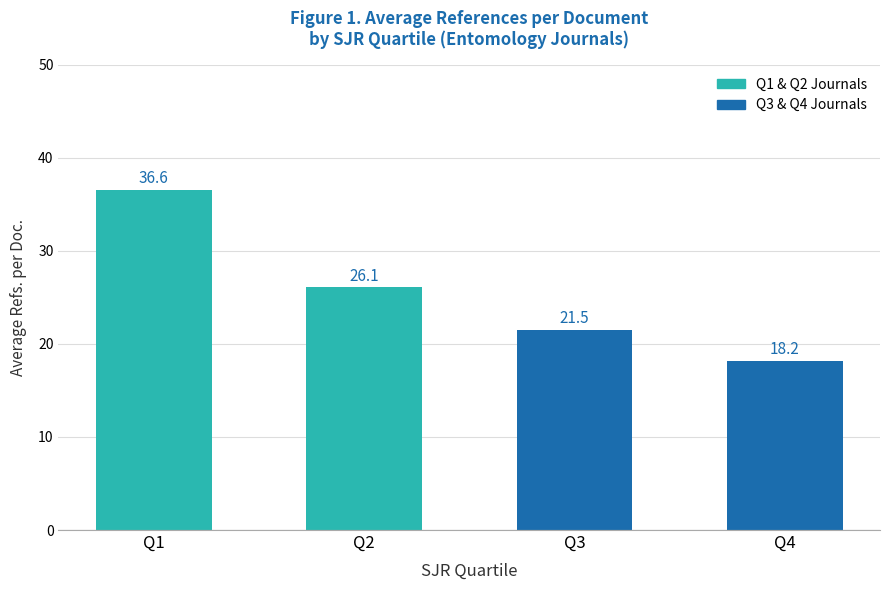

What is the sum of all values?

102.4